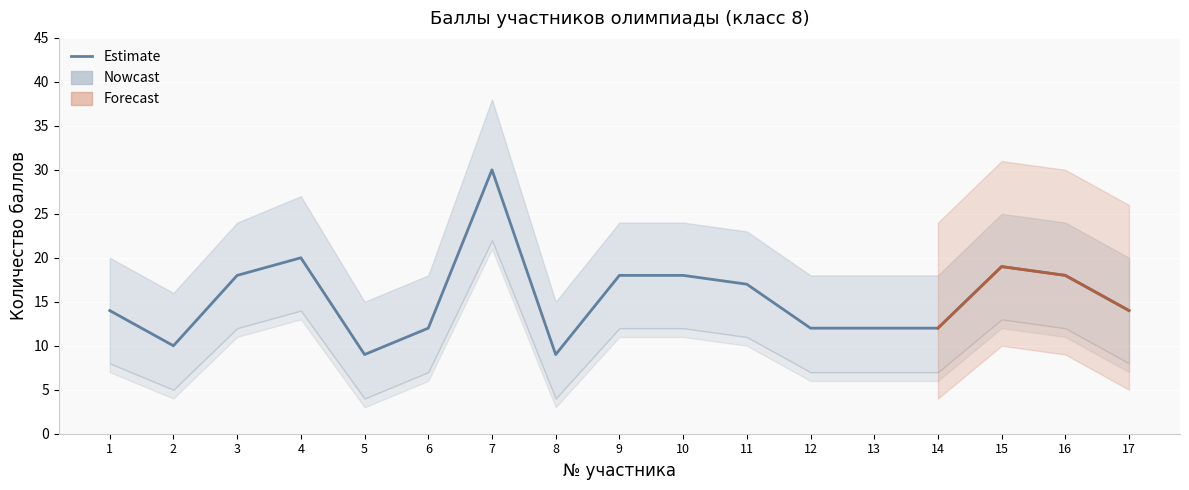

Reading left to right, list all the values displayed in this chart.

1=14	2=10	3=18	4=20	5=9	6=12	7=30	8=9	9=18	10=18	11=17	12=12	13=12	14=12	15=19	16=18	17=14